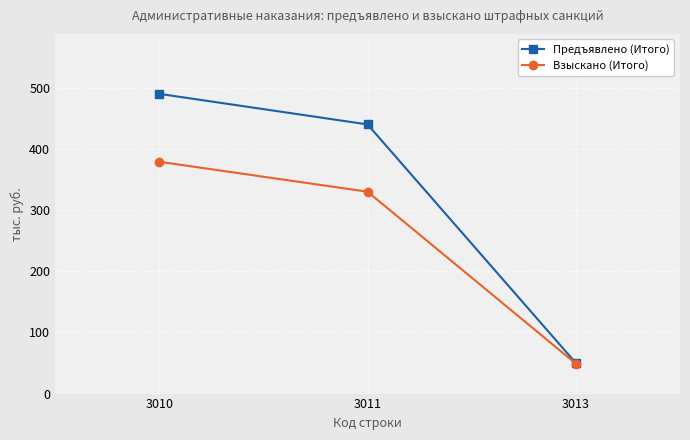

How many distinct data groups are displayed?

2